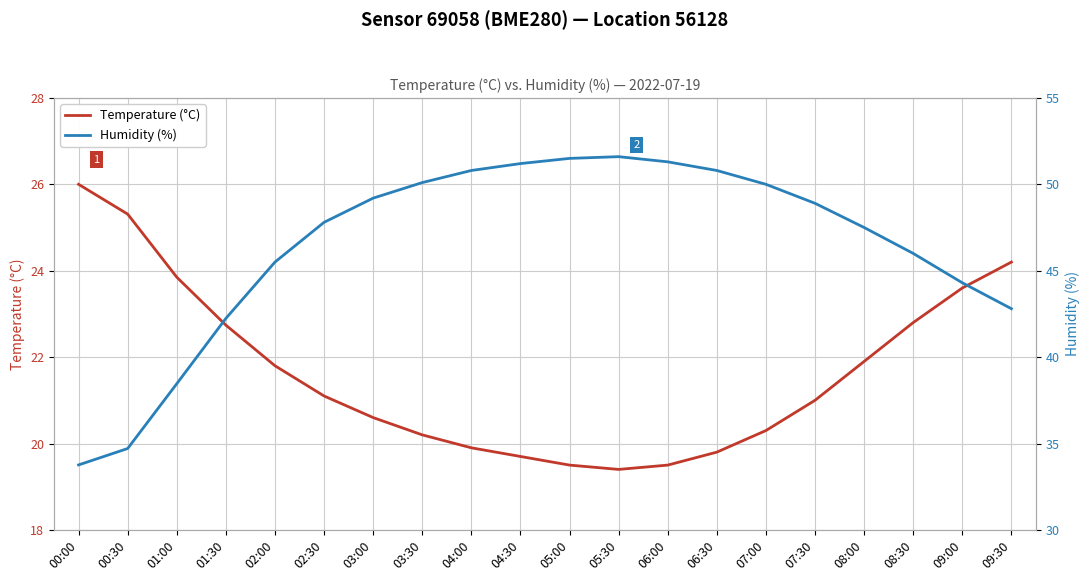

What is the label of the 3rd point from the right?

08:30